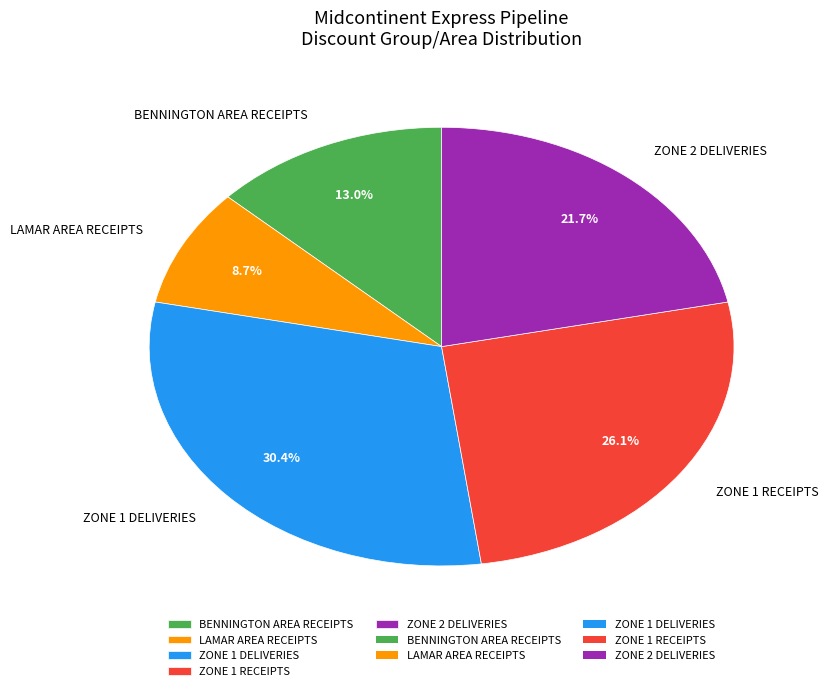

Do LAMAR AREA RECEIPTS and BENNINGTON AREA RECEIPTS together represent more than half of the pie?

No